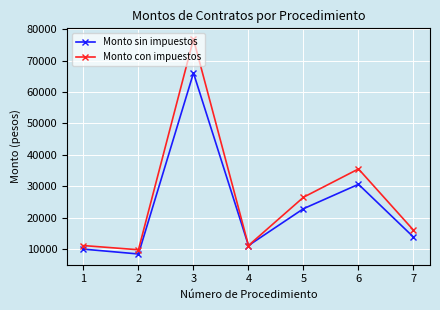

What is the difference between the Monto sin impuestos values at 6 and 2?

22204.7